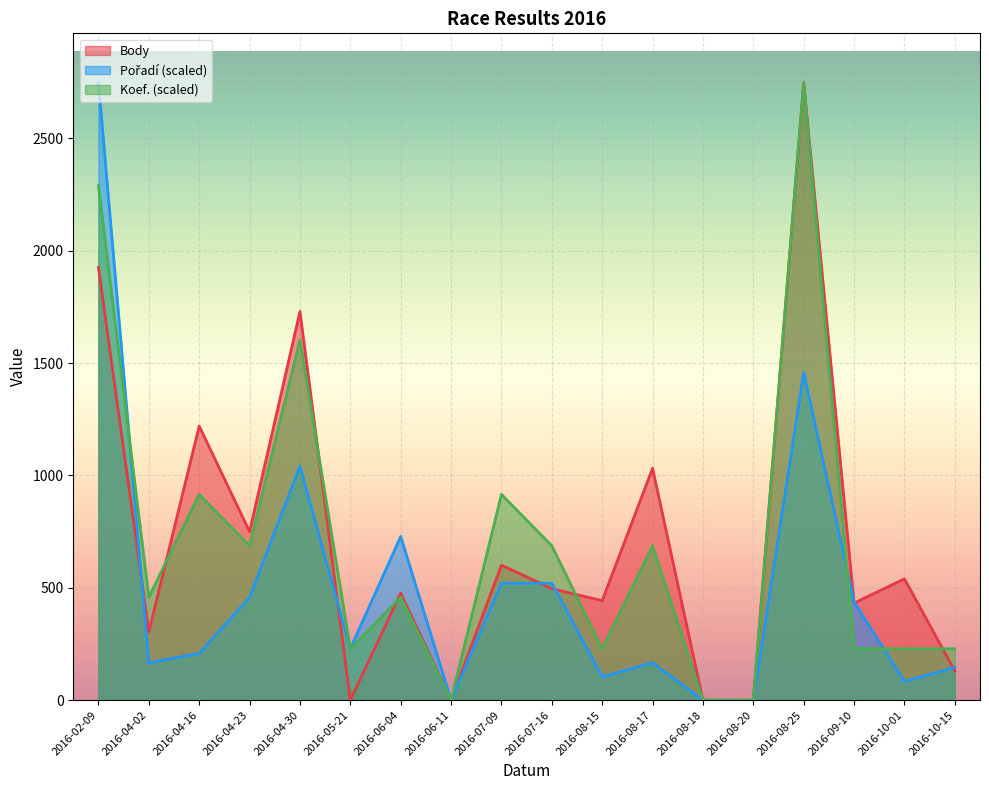

Reading left to right, what are all the values shown in this chart?

Body: 1926.0	304.0	1220.0	750.0	1730.0	0.0	476.0	0.0	601.0	496.0	443.0	1032.0	0.0	0.0	2748.0	432.0	540.0	130.0
Pořadí: 2748.0	166.5	208.2	458.0	1040.9	229.0	728.6	0.0	520.5	520.5	104.1	166.5	0.0	0.0	1457.3	437.2	83.3	145.7
Koef.: 2290.0	458.0	916.0	687.0	1603.0	229.0	458.0	0.0	916.0	687.0	229.0	687.0	0.0	0.0	2748.0	229.0	229.0	229.0